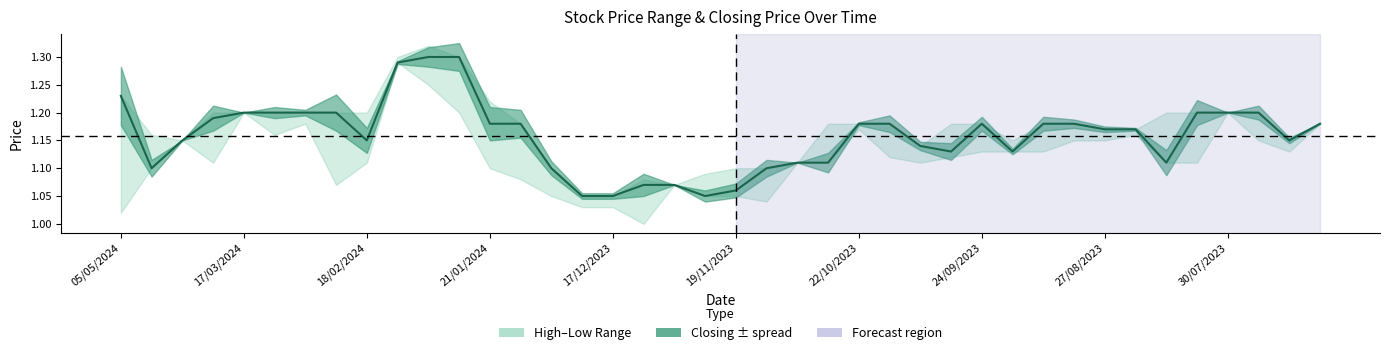

Approximately how many times larger is the value at 35 compared to 37?

1.0